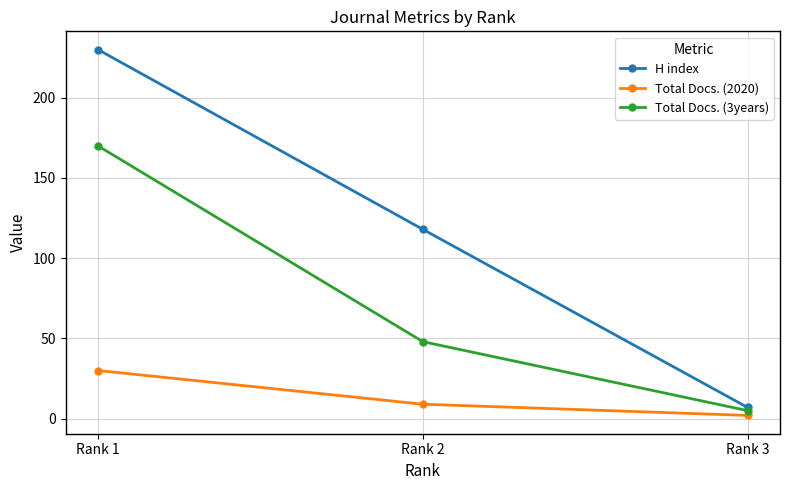

Which series has the widest spread of values?

H index